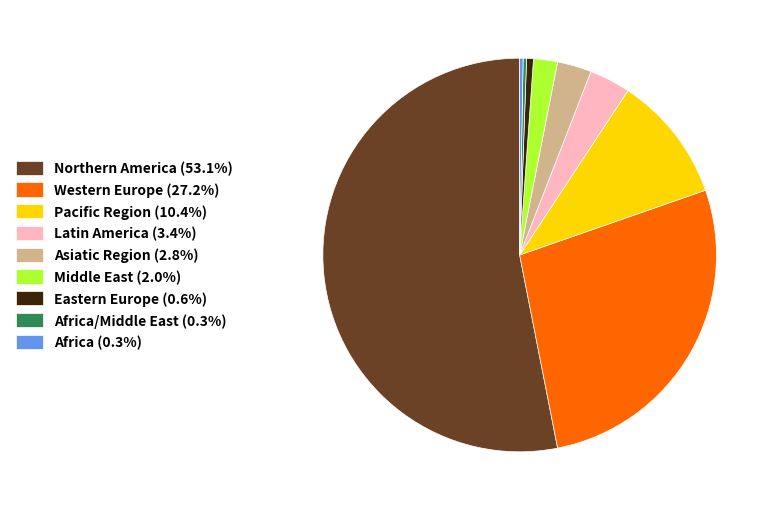

How many segments does this pie chart have?

9